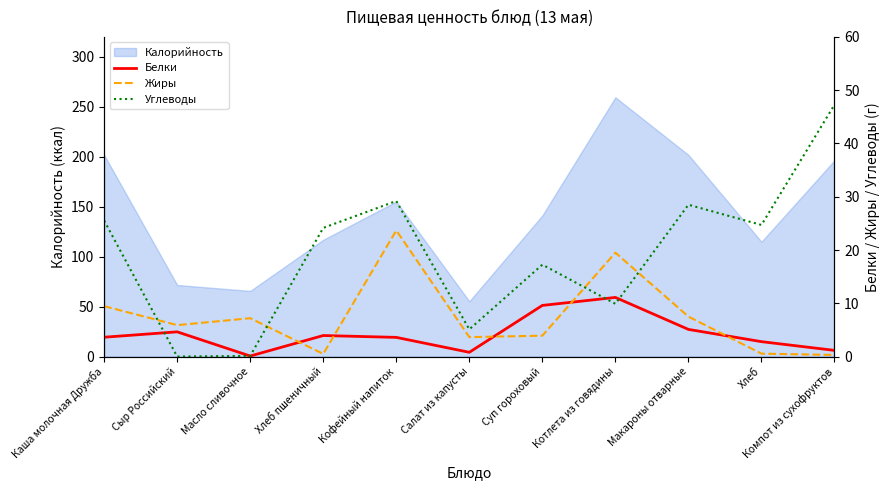

At which category does Белки reach its first local valley?

Масло сливочное